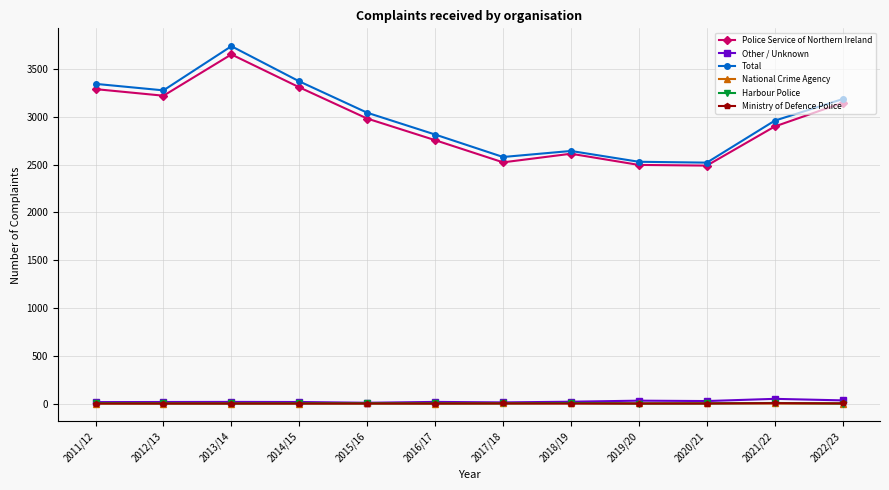

What is the greatest value displayed?

3738